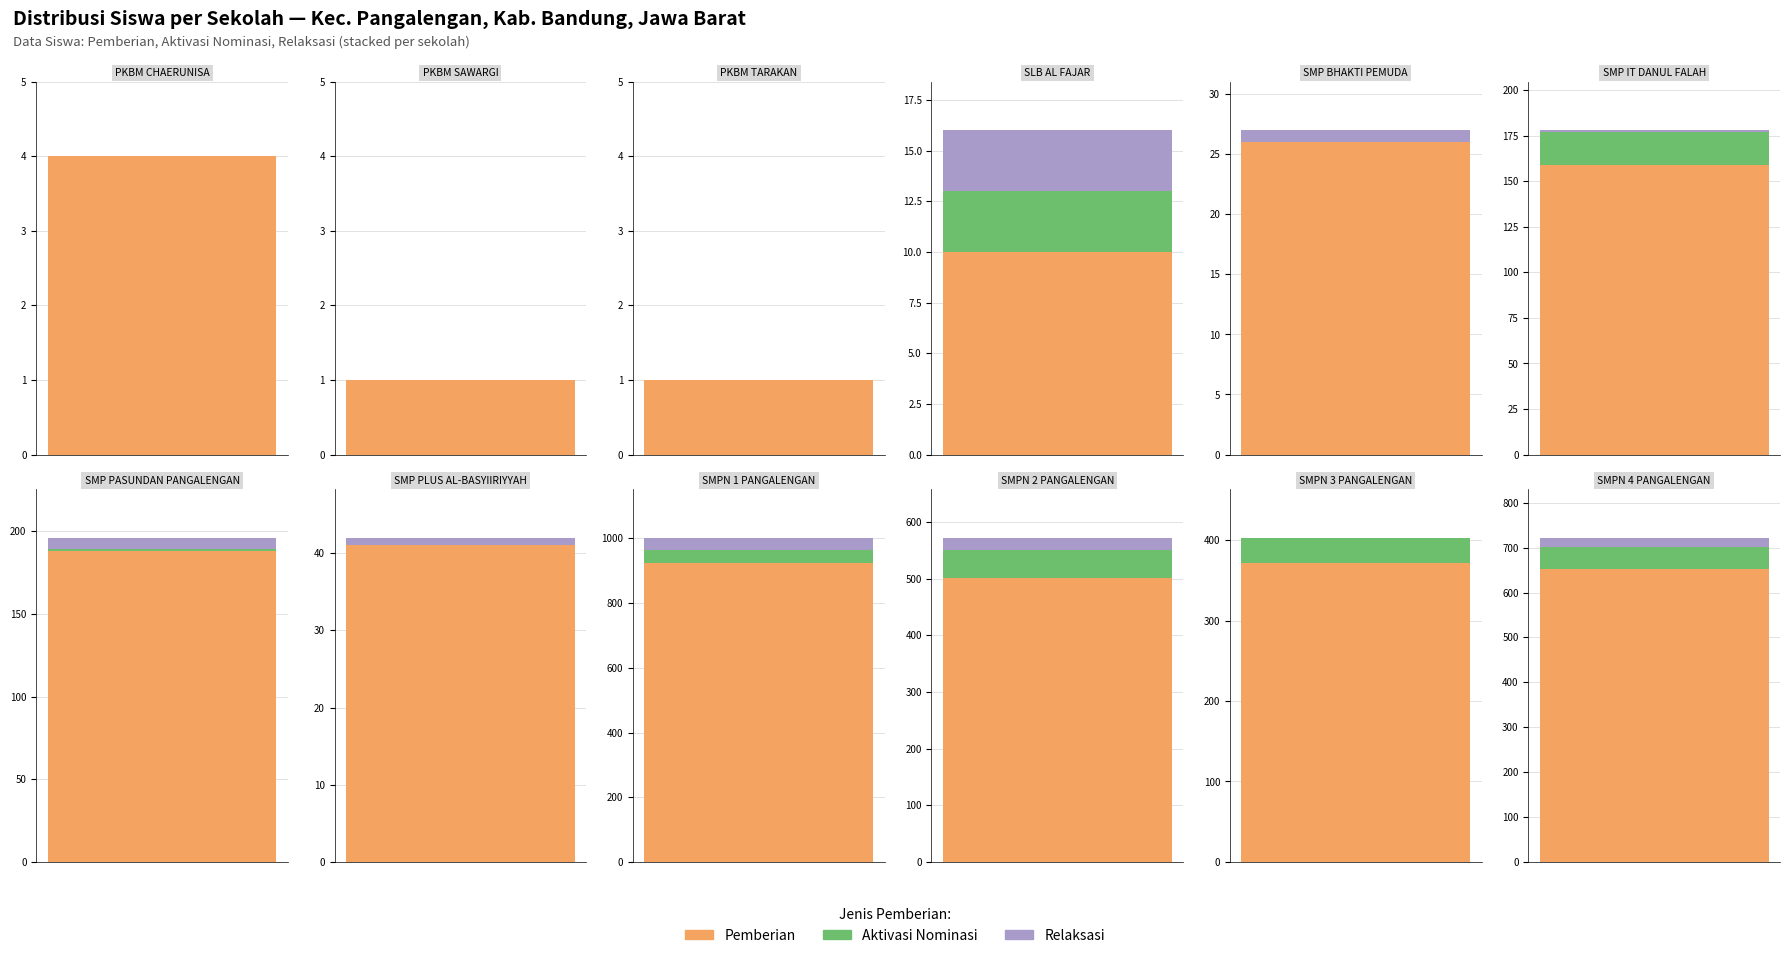

What position from the left is SMP PASUNDAN
PANGALENGAN?

7